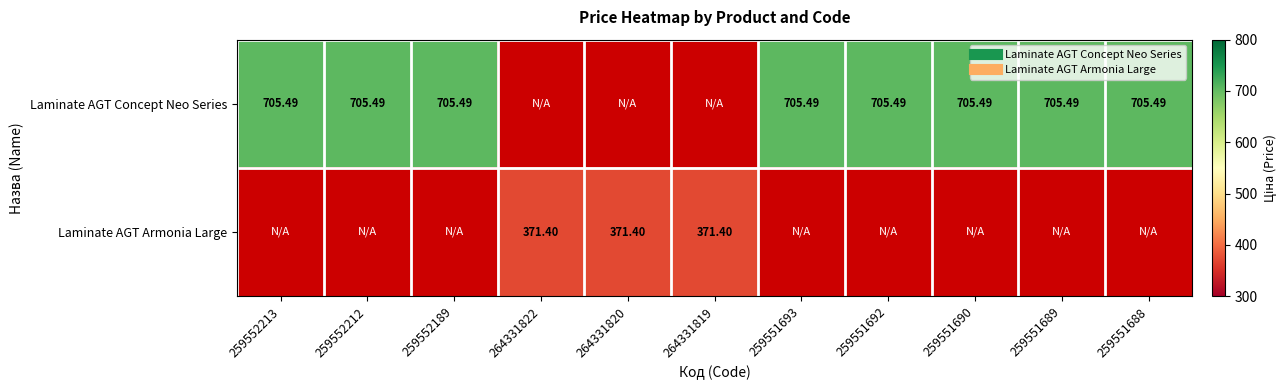

Count the number of categories in the chart.

11